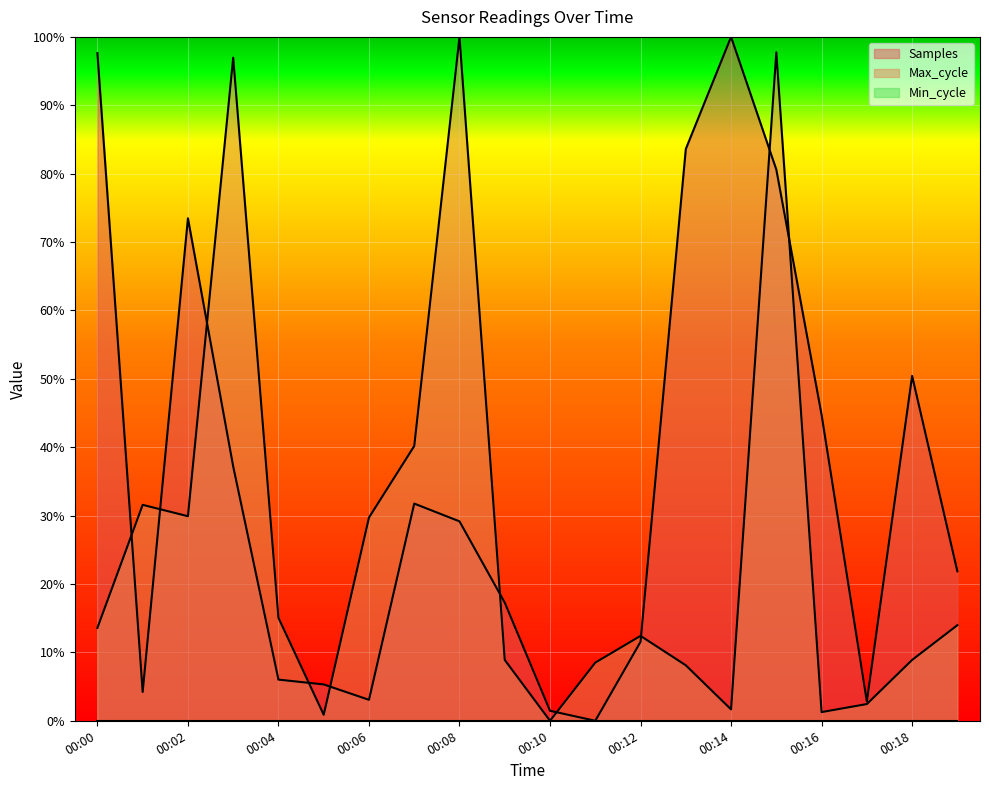

At which category is the sum across all series the highest?

00:15